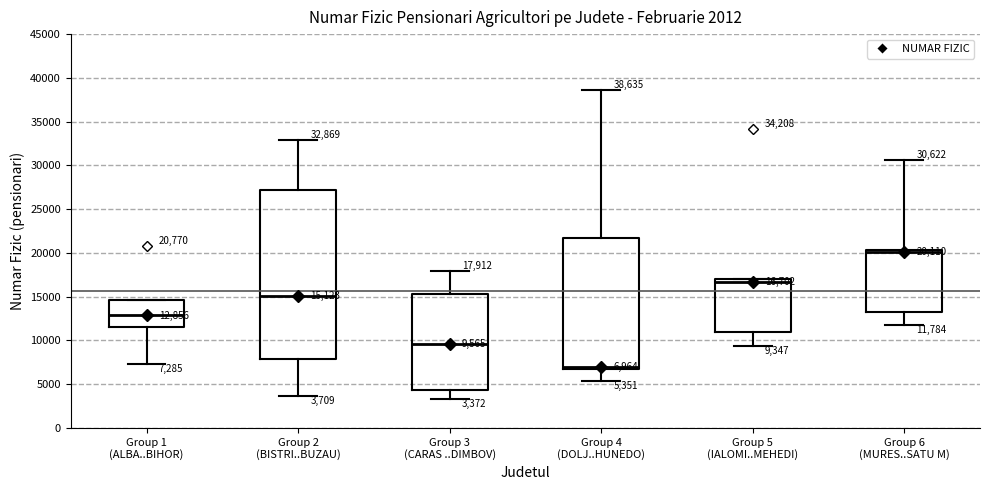

Which box has the lowest median line?

Group 4 (DOLJ..HUNEDO)